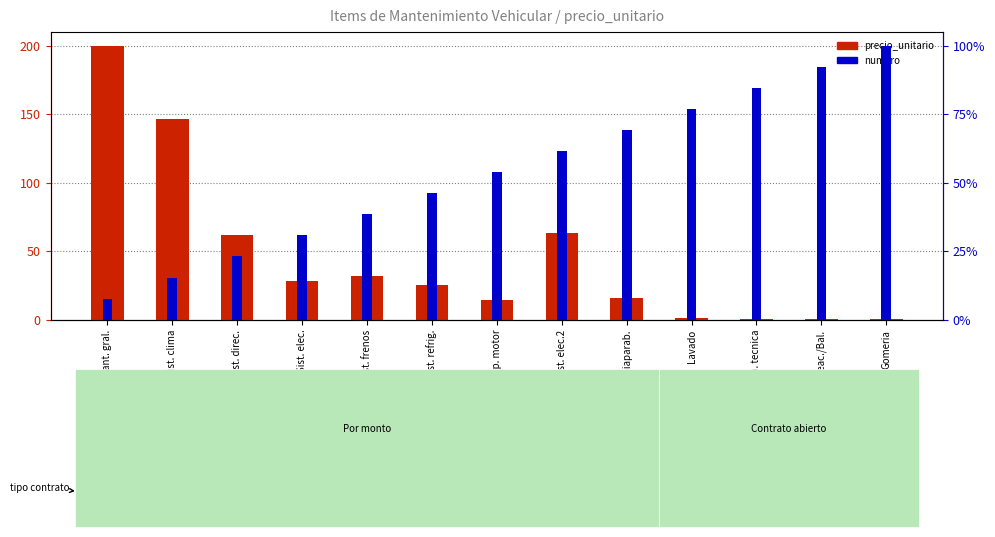

Does the chart contain any negative values?

No